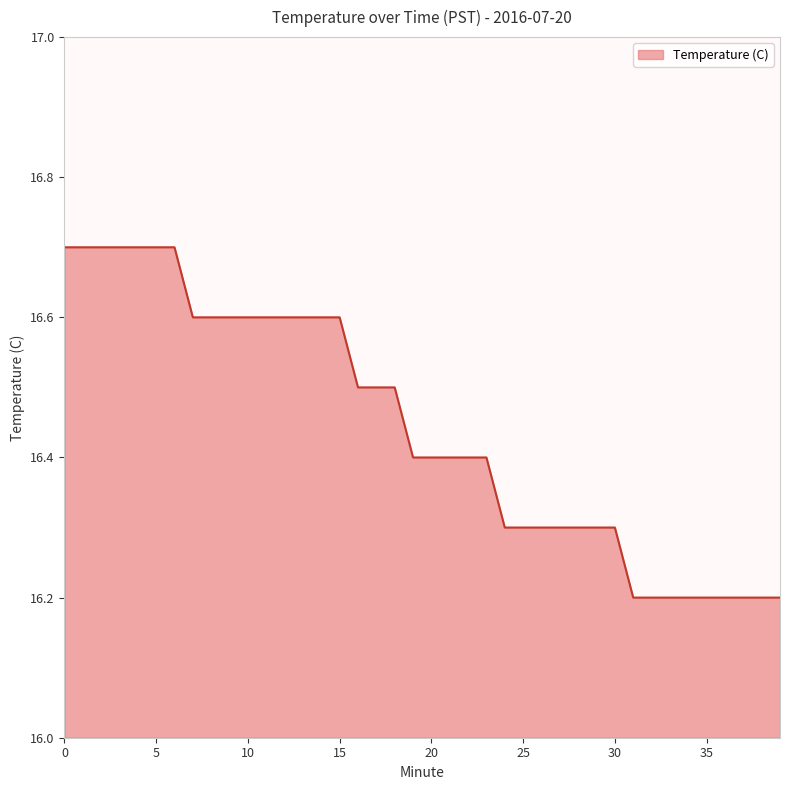

What is the minimum value shown in the chart?

16.2